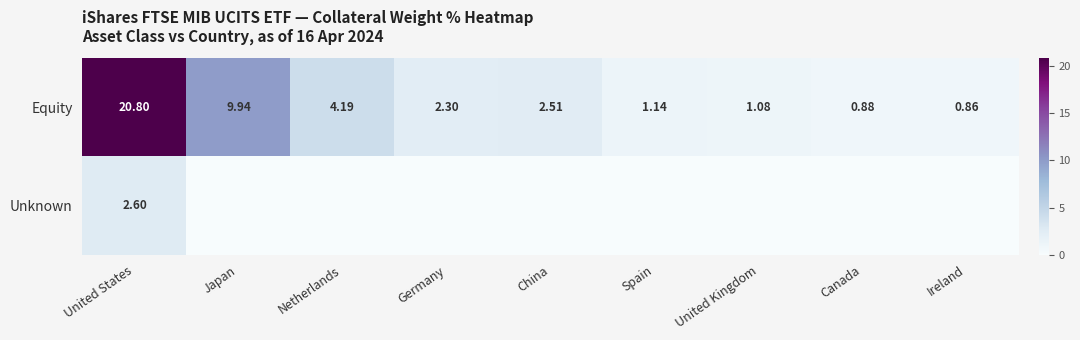

At which label does Equity reach its peak?

United States